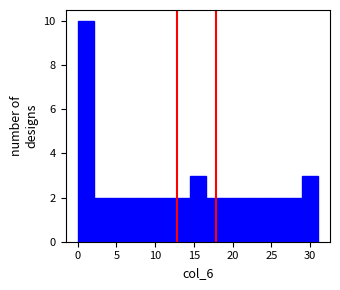

Reading left to right, transcribe this chart: for each bar, give the range it covers on the x-axis and its height. Neither the bar edges nor the heights are printed on the chart, so give them approximately, as read against the axes.

0.0 to 2.0: 10
2.0 to 4.0: 2
4.0 to 6.0: 2
6.0 to 8.5: 2
8.5 to 10.5: 2
10.5 to 12.5: 2
12.5 to 14.5: 2
14.5 to 16.5: 3
16.5 to 18.5: 2
18.5 to 20.5: 2
20.5 to 22.5: 2
22.5 to 25.0: 2
25.0 to 27.0: 2
27.0 to 29.0: 2
29.0 to 31.0: 3